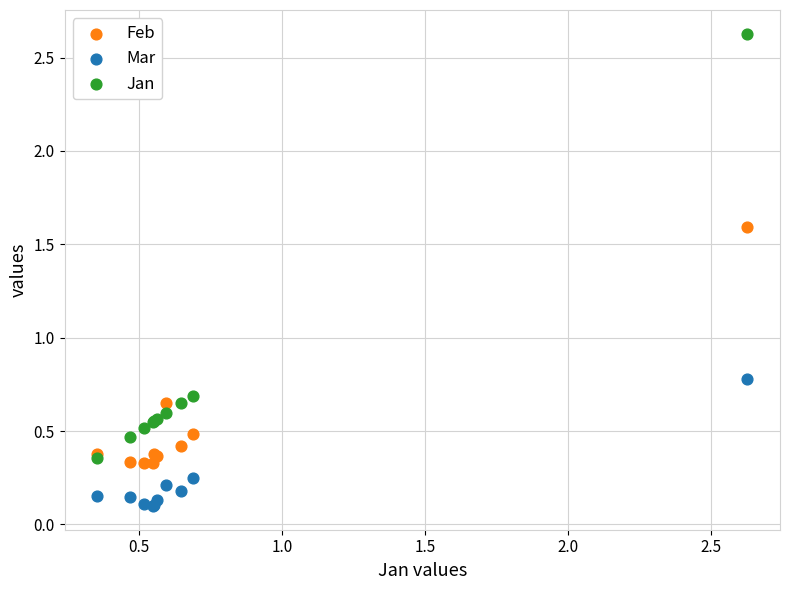

Which series contains the lowest Y value?

Mar